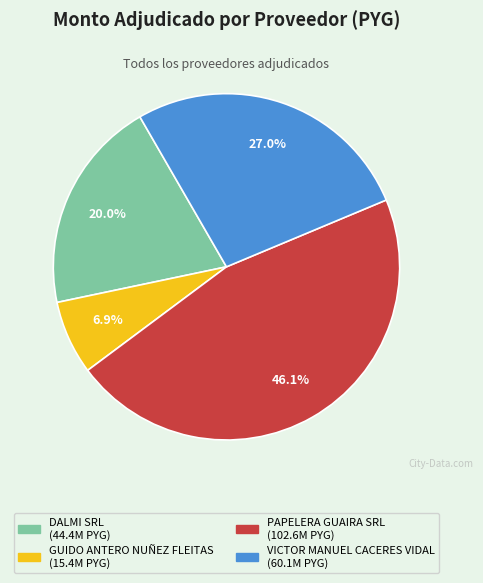

Does any single category account for the majority?

No